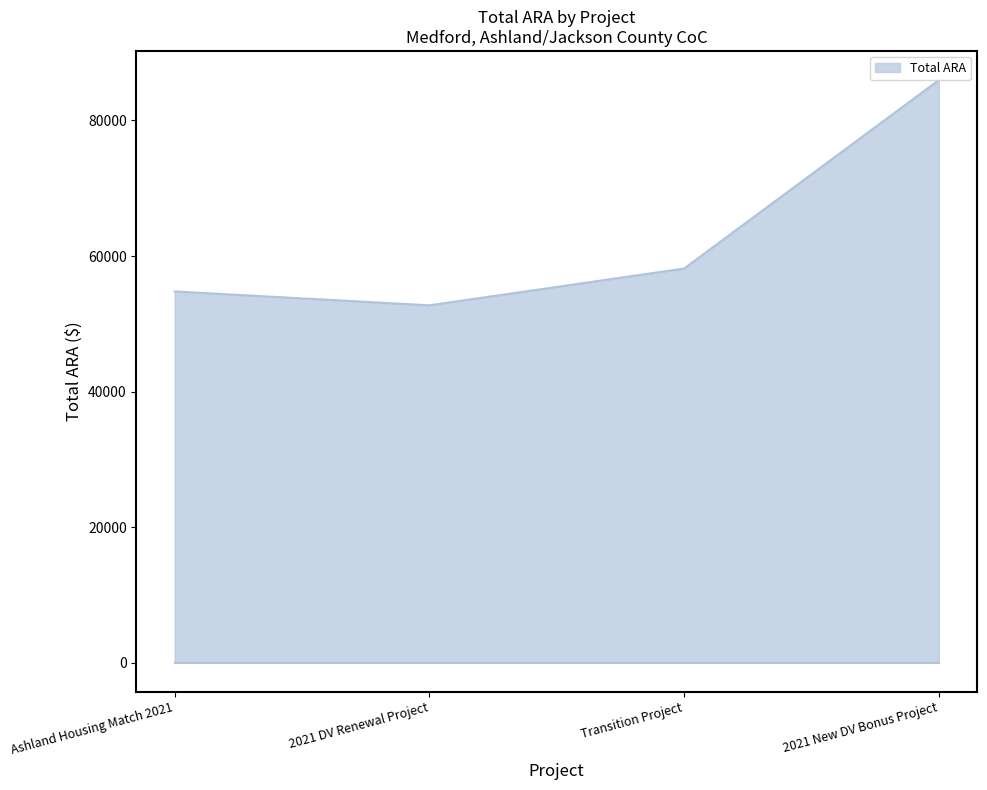

What is the difference between the maximum and minimum values?

33225